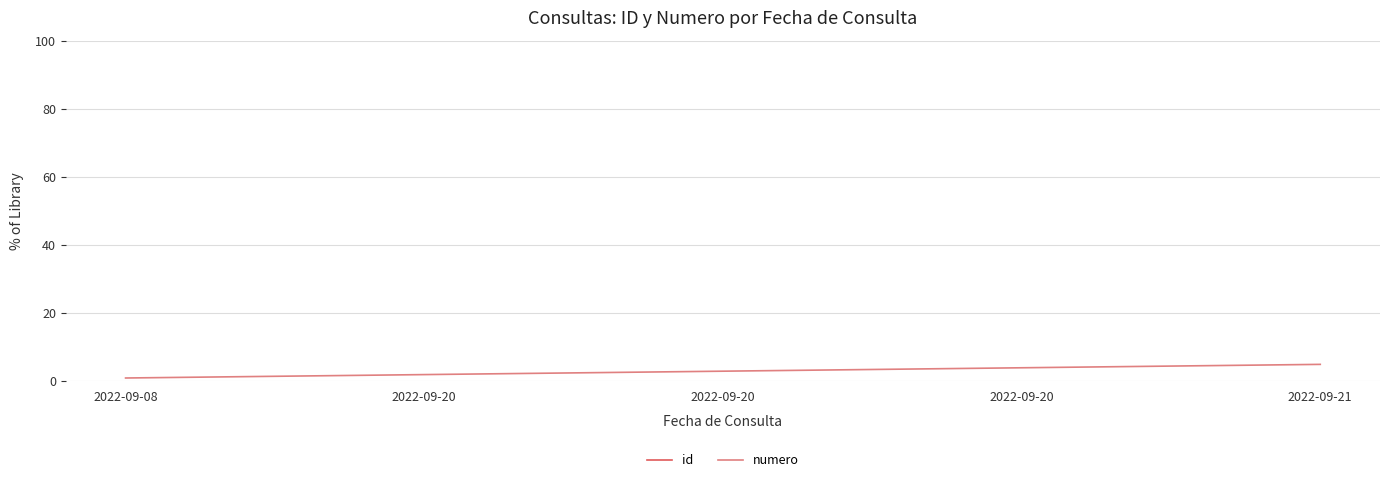

What is the difference between the maximum and minimum values in the id series?

1457